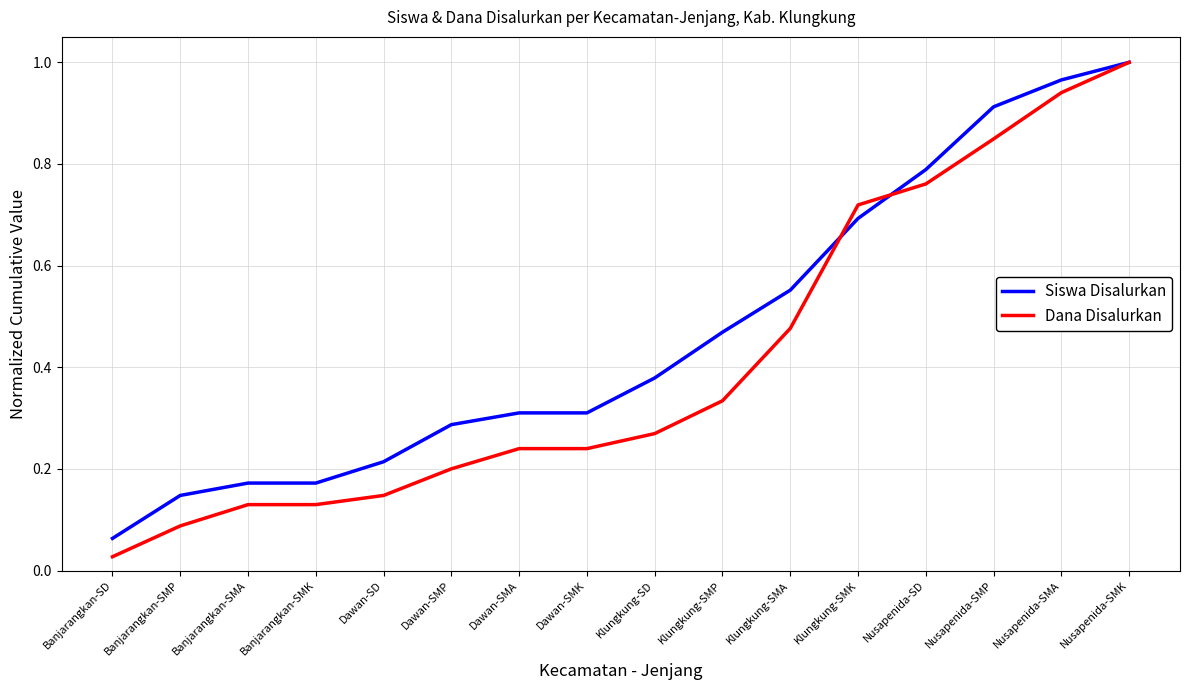

How many distinct data groups are displayed?

2